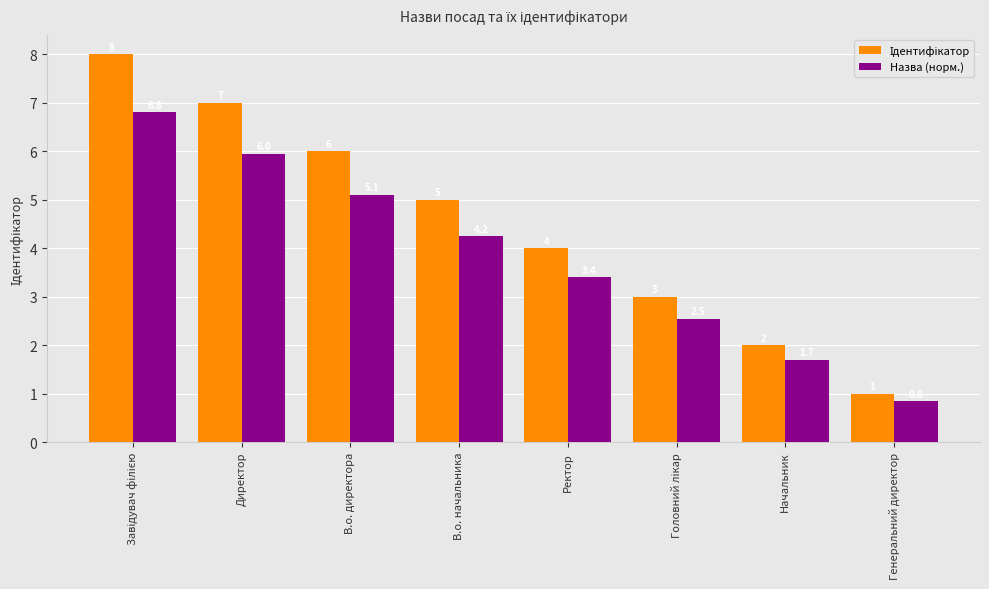

Where is Назва (норм.) nearest to the value 3?

Ректор